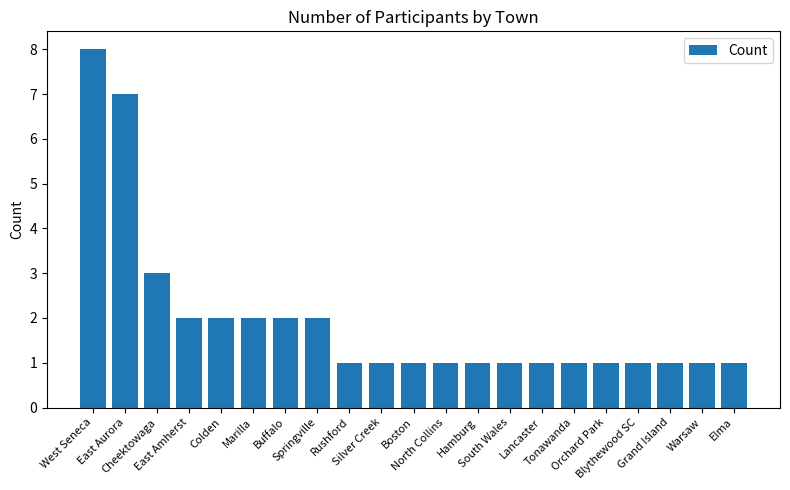

What is the ratio of the value at Rushford to the value at East Amherst?

0.5